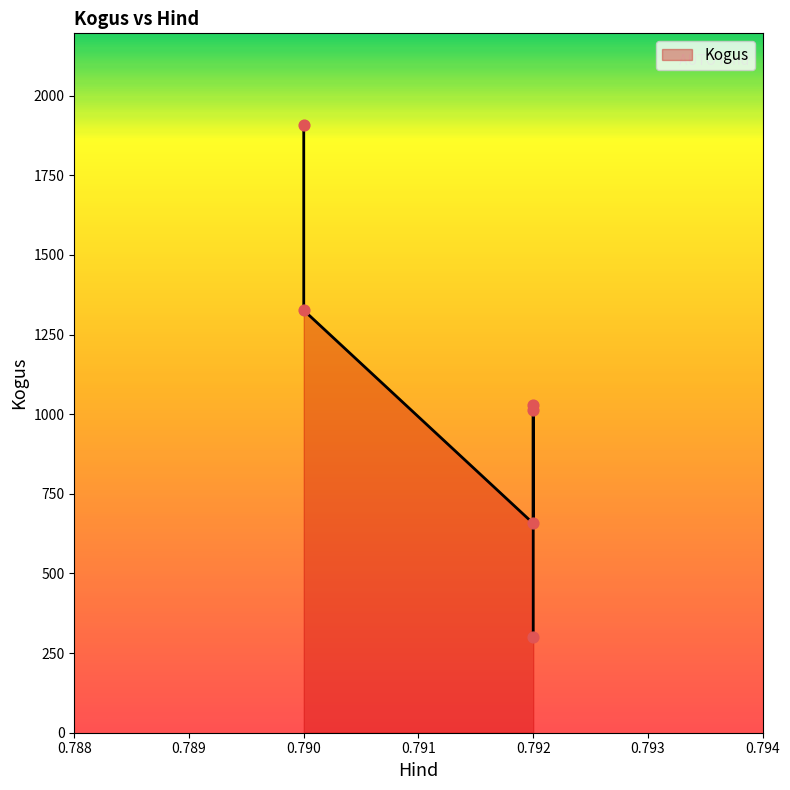

Approximately how many times larger is the value at 0.792 compared to 0.792?

0.6